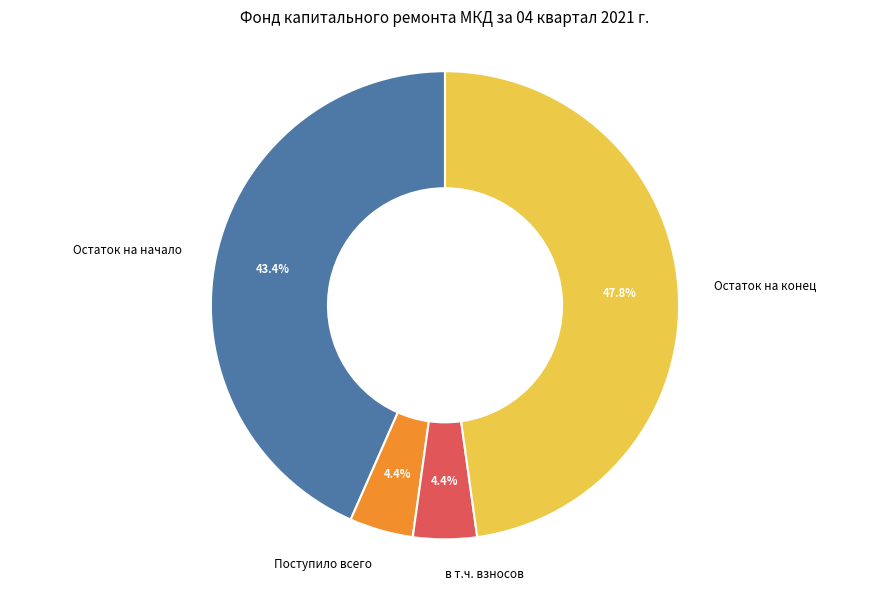

Between в т.ч. взносов and Остаток на начало, which is larger?

Остаток на начало